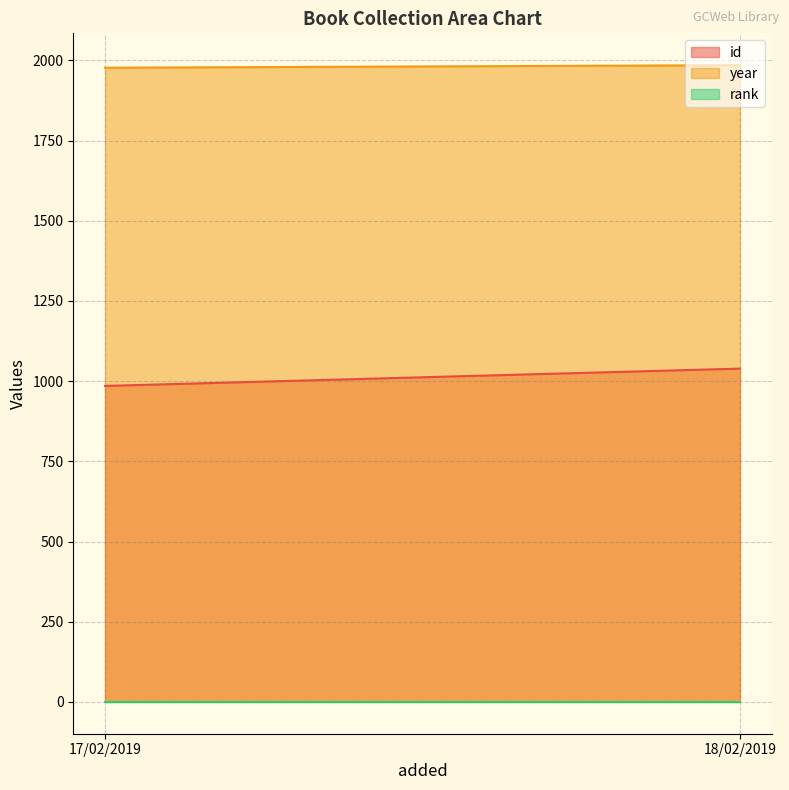

Does the chart have visible grid lines?

Yes